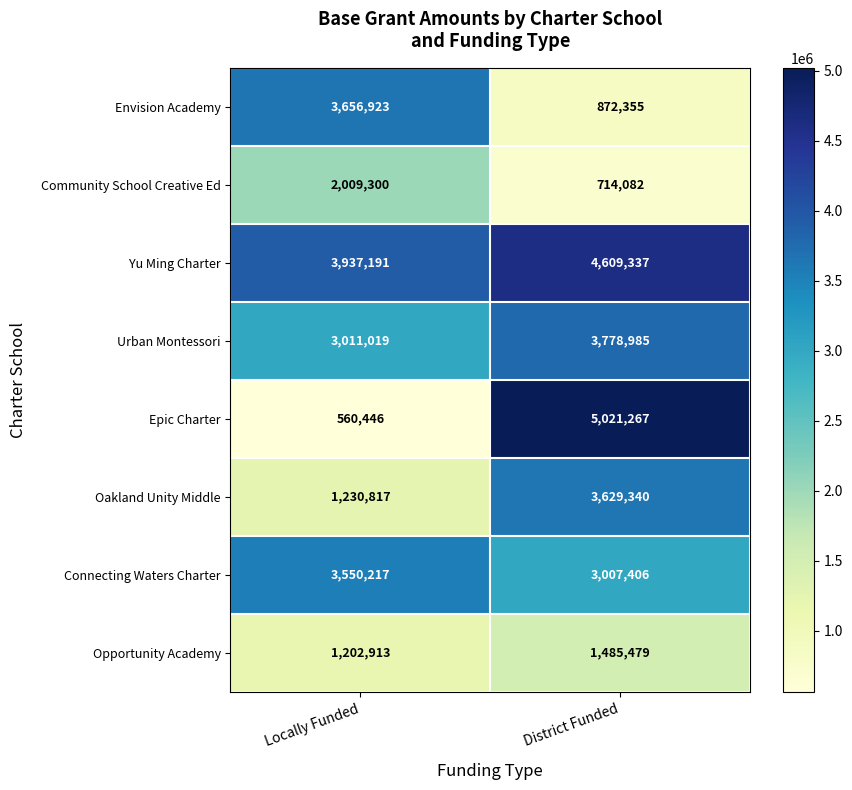

Count the number of categories in the chart.

2